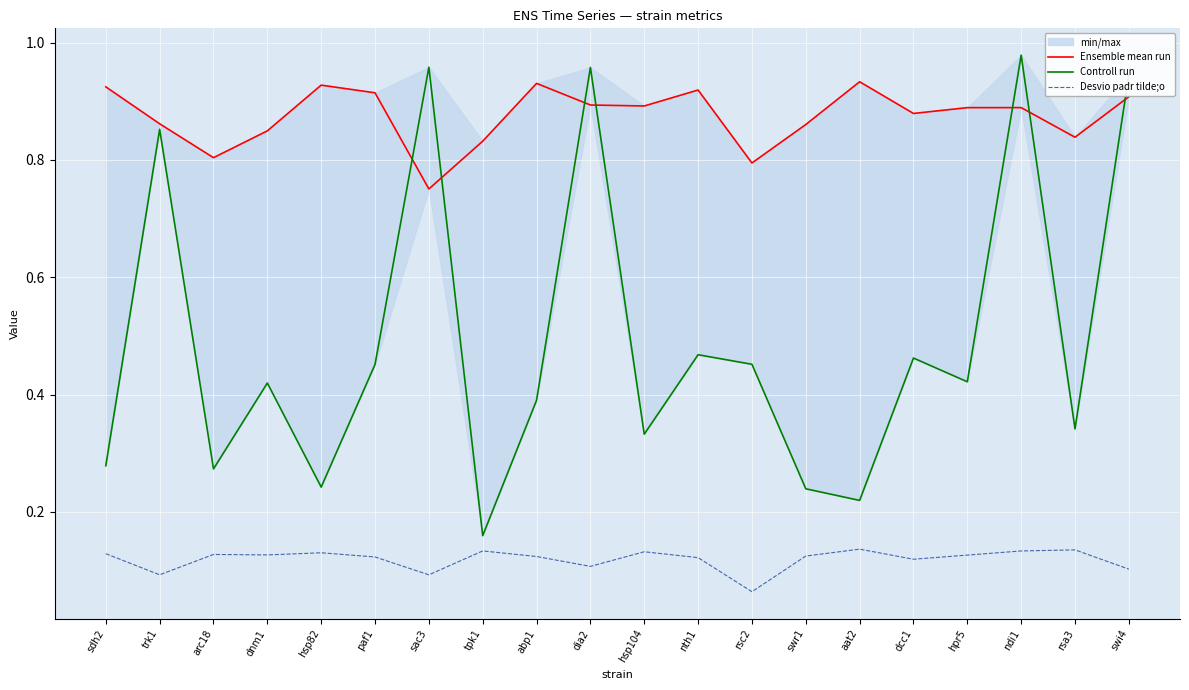

Reading right to left, transcribe all the data shown in this chart.

Ensemble mean run: 0.9	0.8	0.9	0.9	0.9	0.9	0.9	0.8	0.9	0.9	0.9	0.9	0.8	0.8	0.9	0.9	0.8	0.8	0.9	0.9
Controll run: 0.9	0.3	1.0	0.4	0.5	0.2	0.2	0.5	0.5	0.3	1.0	0.4	0.2	1.0	0.5	0.2	0.4	0.3	0.9	0.3
Desvio padr tilde;o: 0.1	0.1	0.1	0.1	0.1	0.1	0.1	0.1	0.1	0.1	0.1	0.1	0.1	0.1	0.1	0.1	0.1	0.1	0.1	0.1